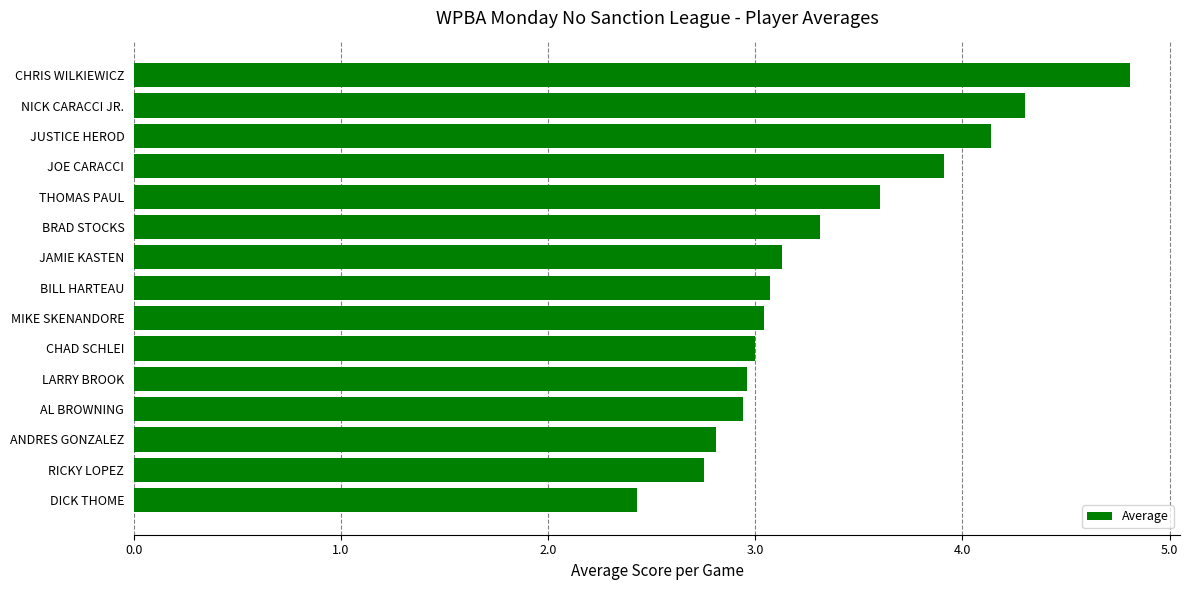

What is the label of the 15th bar from the top?

DICK THOME